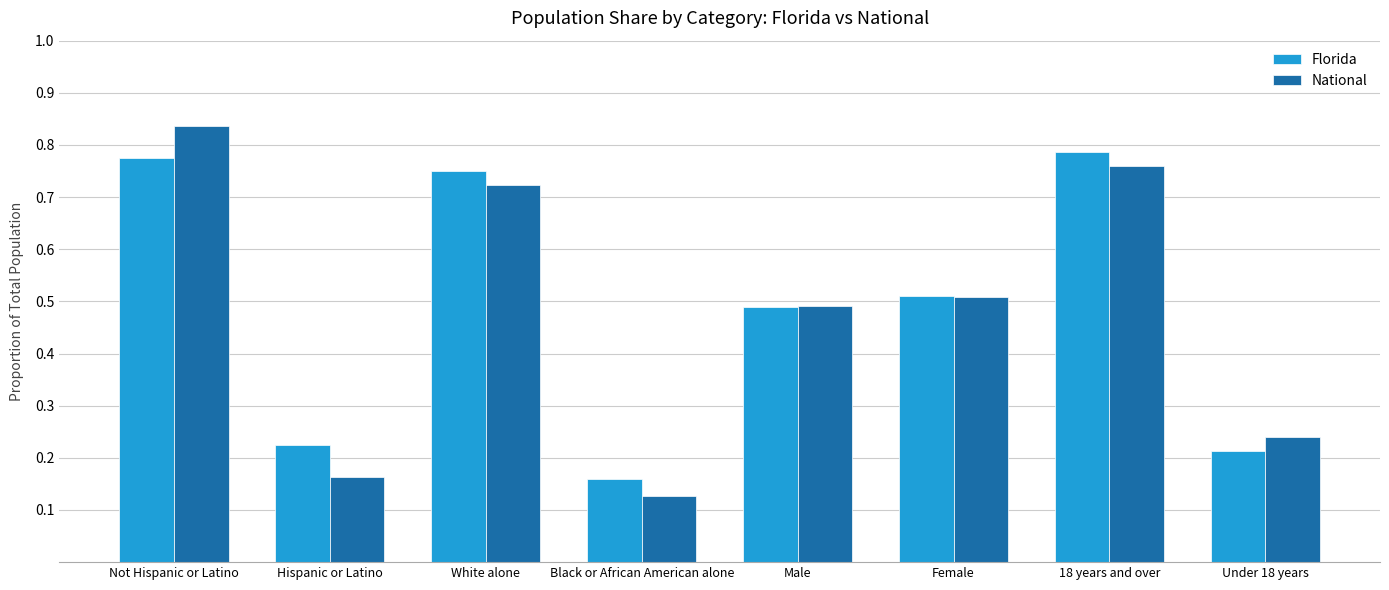

Which label corresponds to the largest value in the chart?

Not Hispanic or Latino